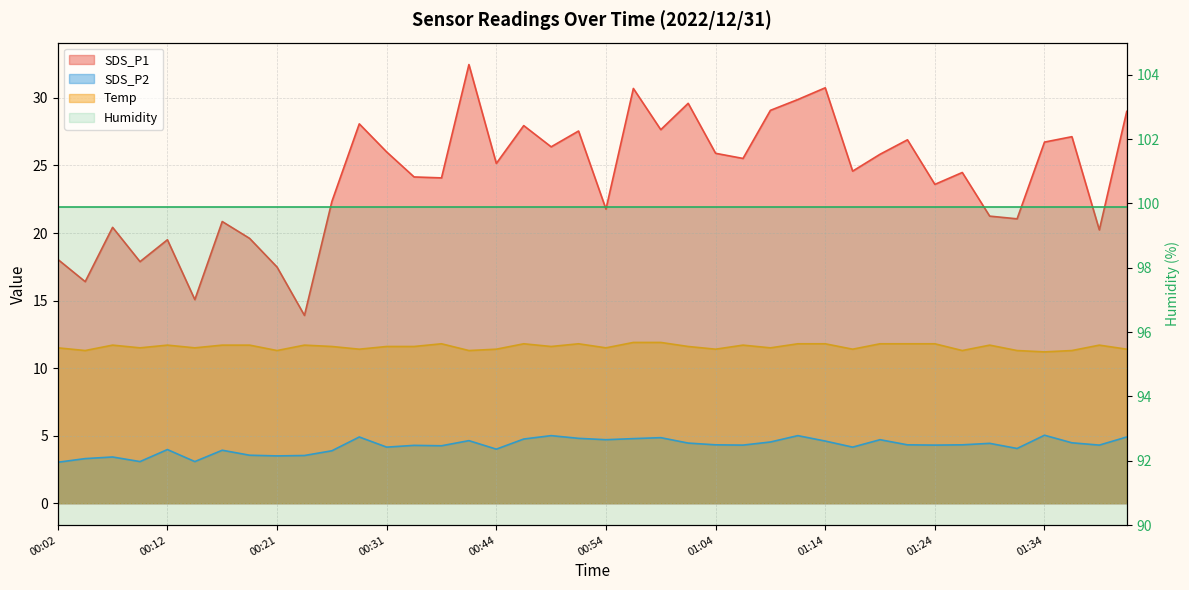

Which category has the highest value in the SDS_P1 series?

00:42